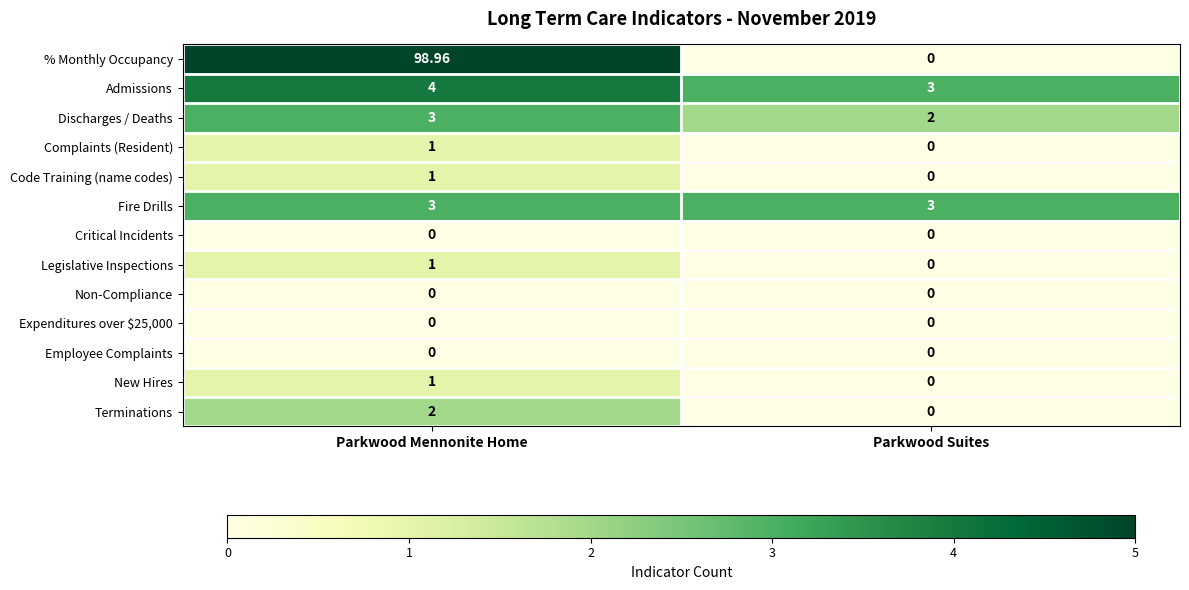

What is the maximum value shown in the chart?

99.0